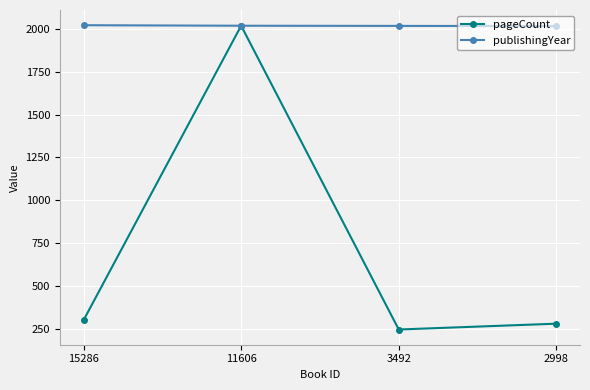

Does the chart display data point markers on the line(s)?

Yes